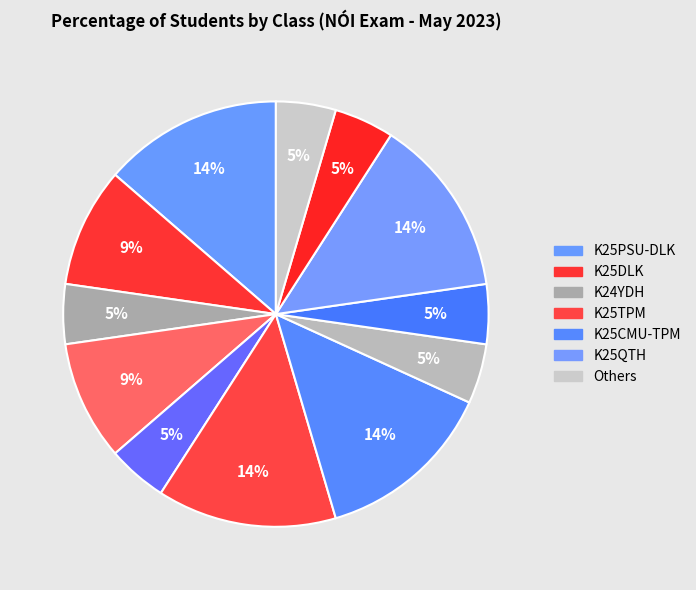

How many slices are in this pie chart?

12